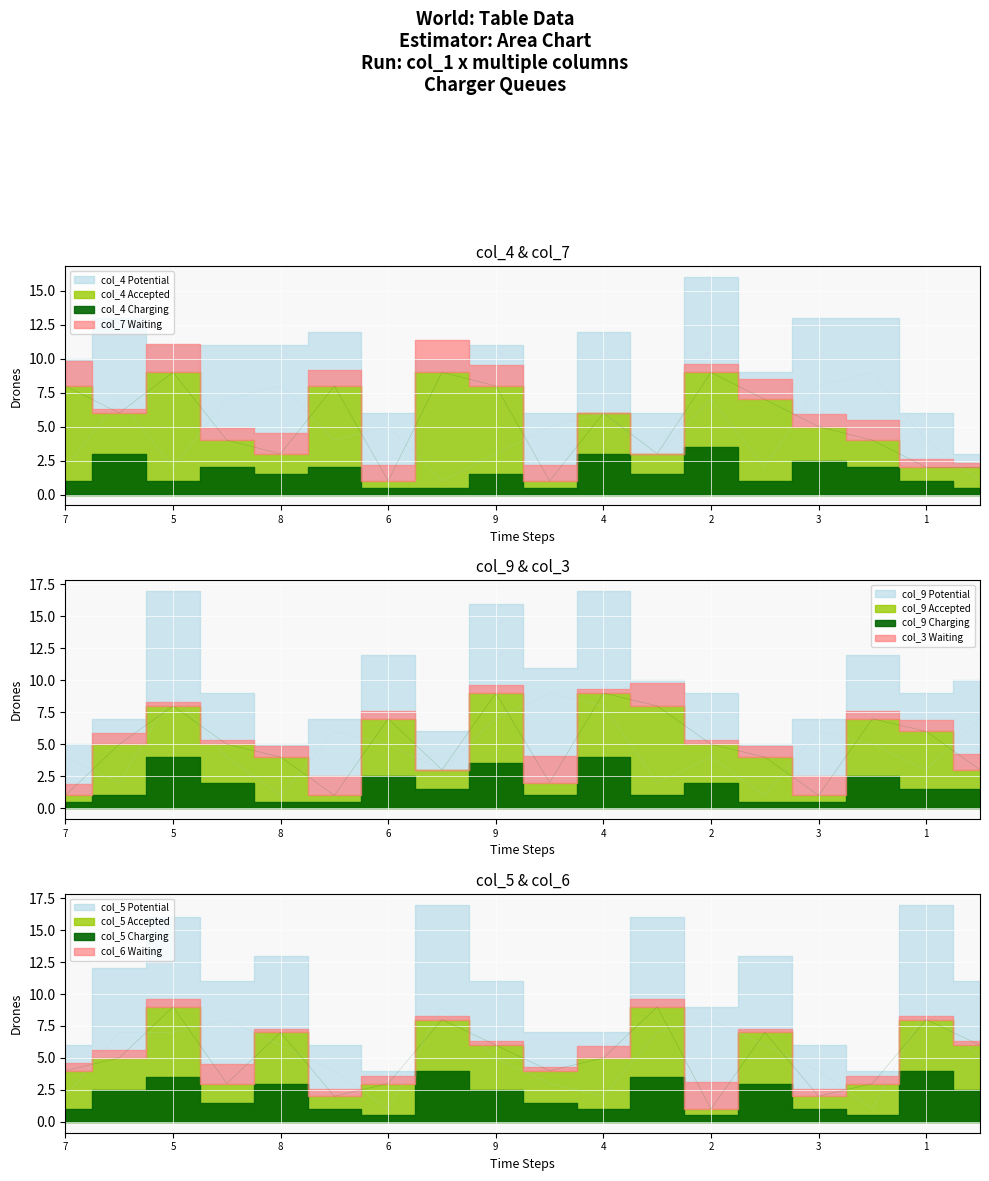

List the labels in order of col_3 value, largest first.

5, 7, 4, 9, 9, 3, 3, 6, 6, 7, 2, 2, 1, 1, 4, 5, 8, 8